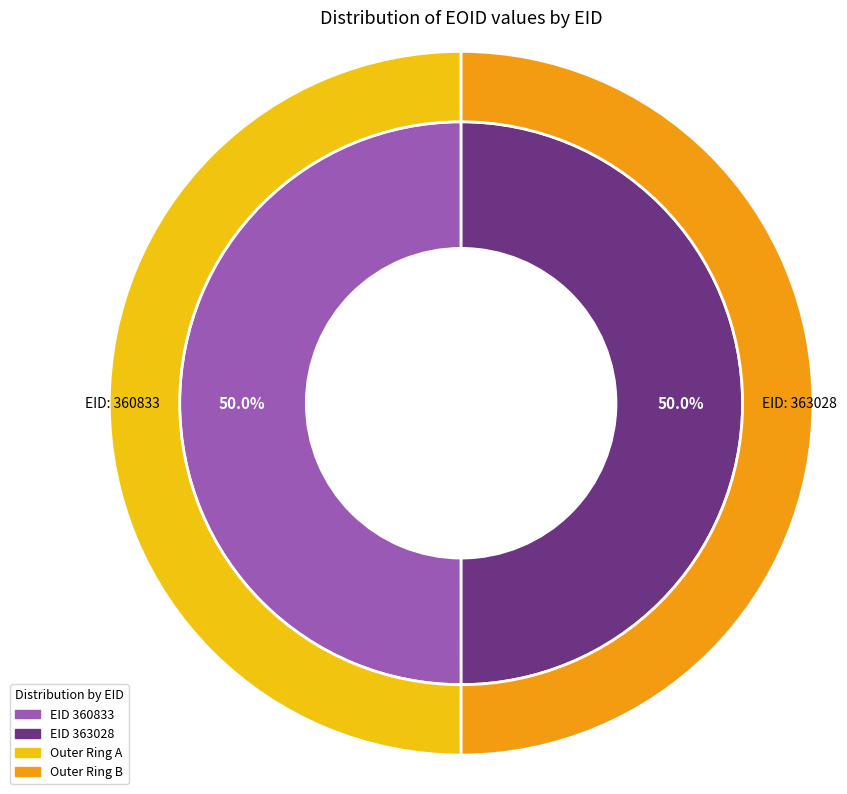

What is the ratio of the value at 363028 to the value at 360833?

1.0